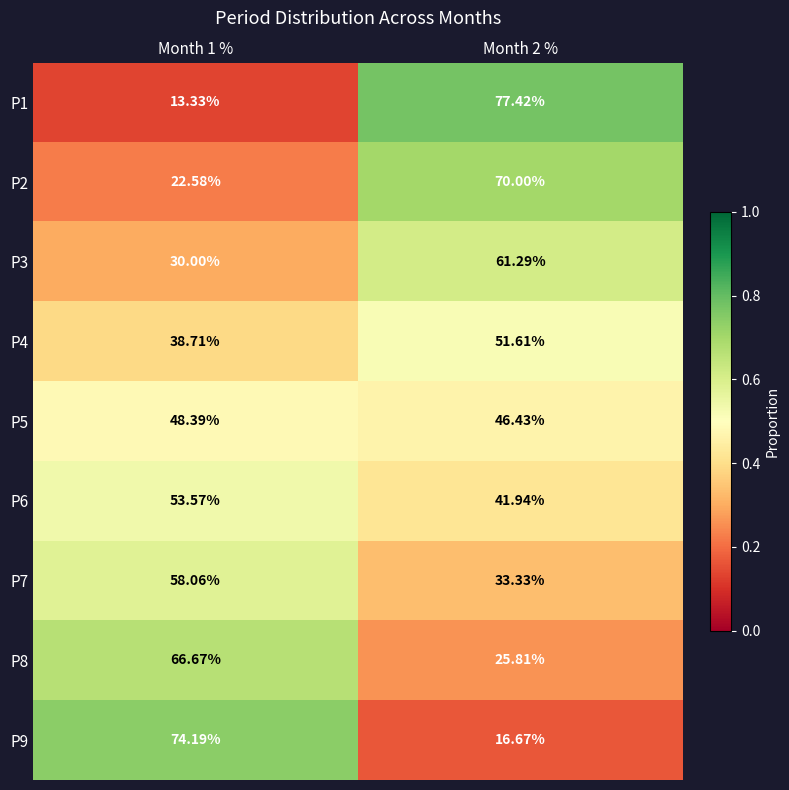

Is the value of P4 at Month 2 % greater than the value of P5 at Month 1 %?

Yes